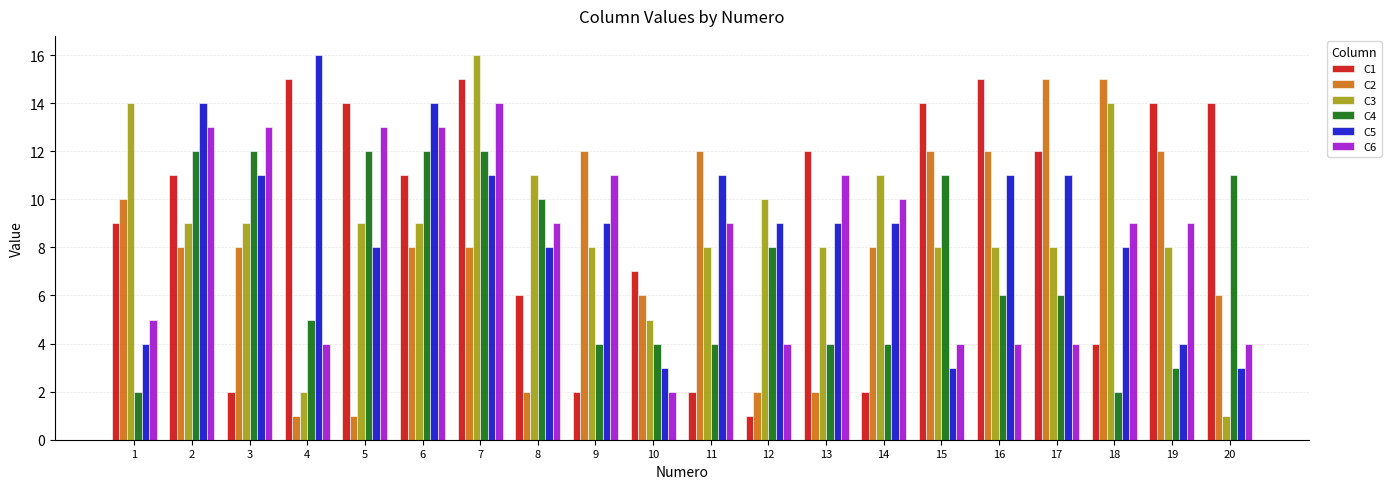

How many groups of bars are there?

20